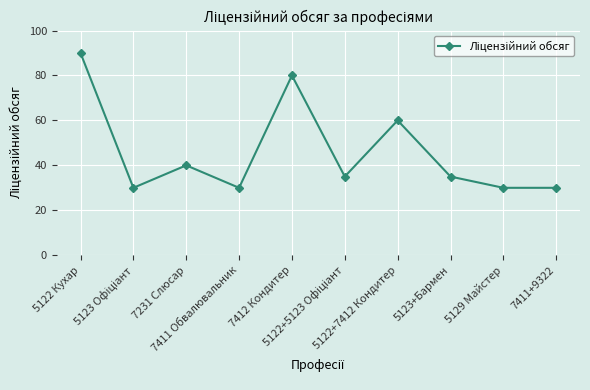

The value at 7412 Кондитер is 80. True or false?

True